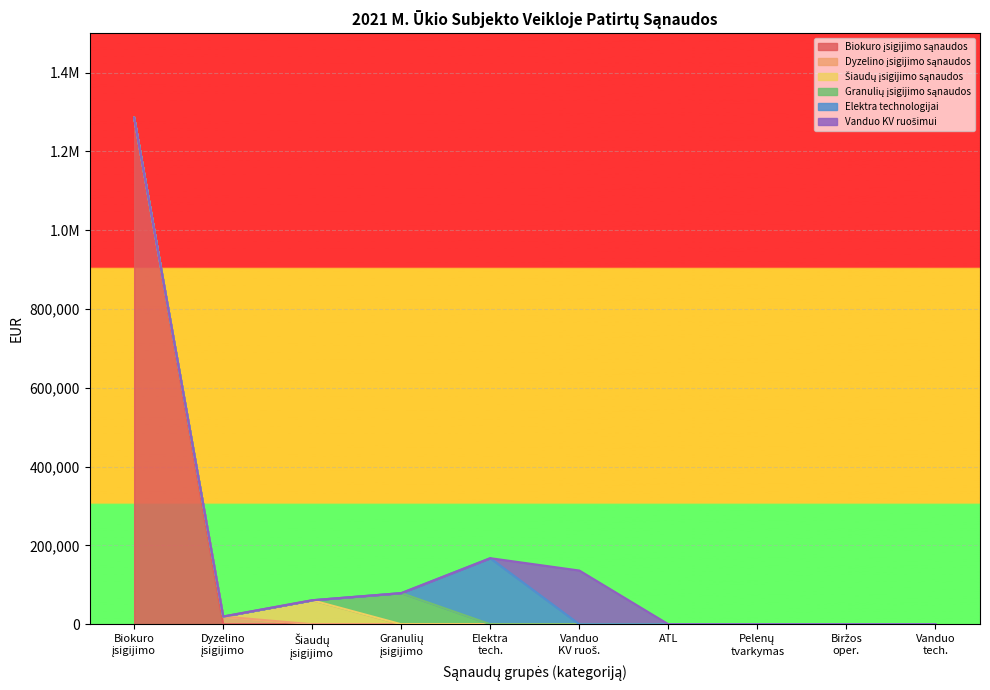

Rank the series at 100 from lowest to highest value.

Biokuro įsigijimo sąnaudos, Dyzelino įsigijimo sąnaudos, Šiaudų įsigijimo sąnaudos, Granulių įsigijimo sąnaudos, Elektra technologijai, Vanduo KV ruošimui